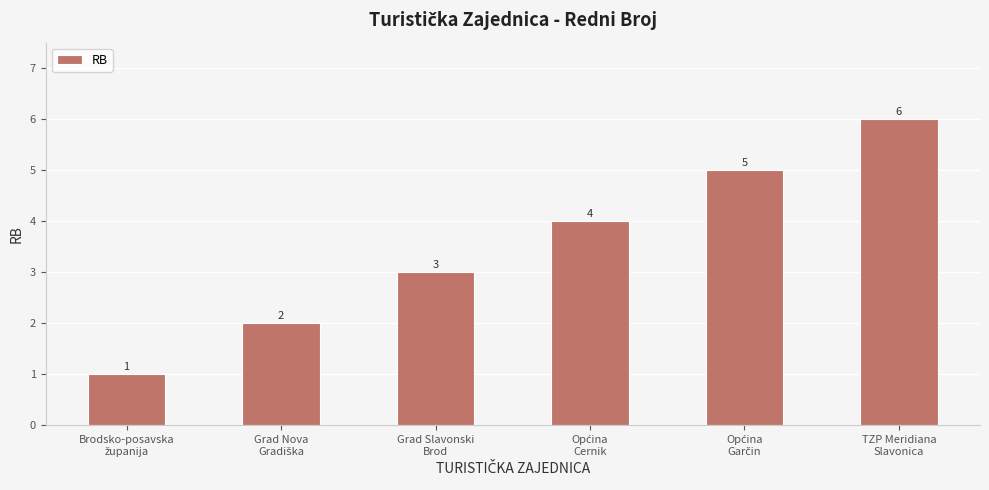

What is the difference between the maximum and minimum values?

5